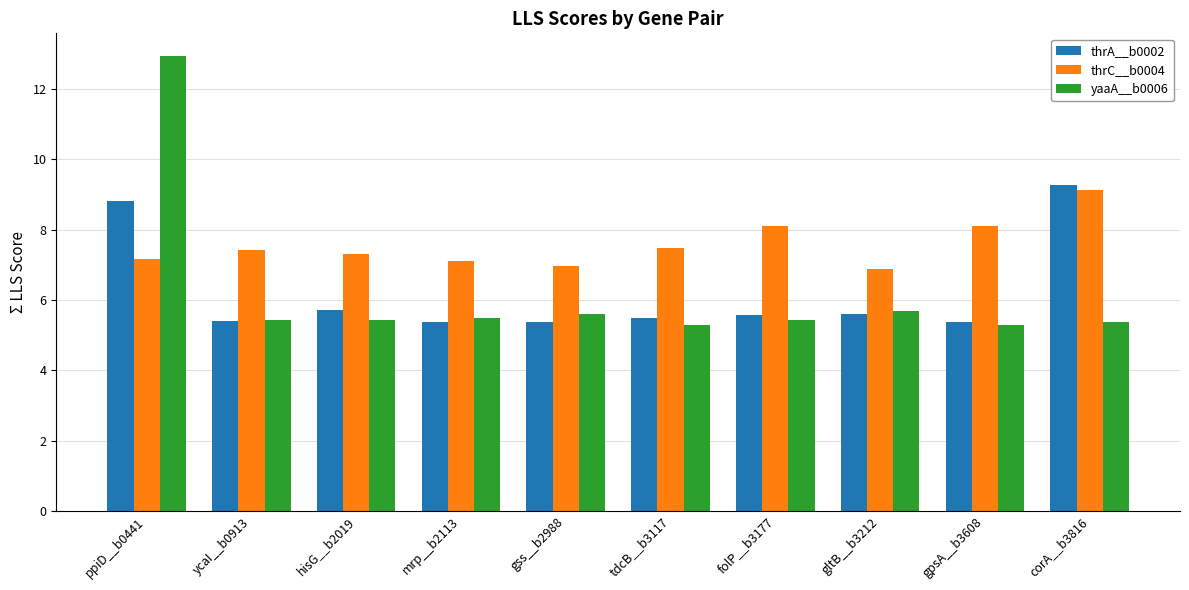

What is the spread (max minus min) of values at ycaI__b0913?

2.0